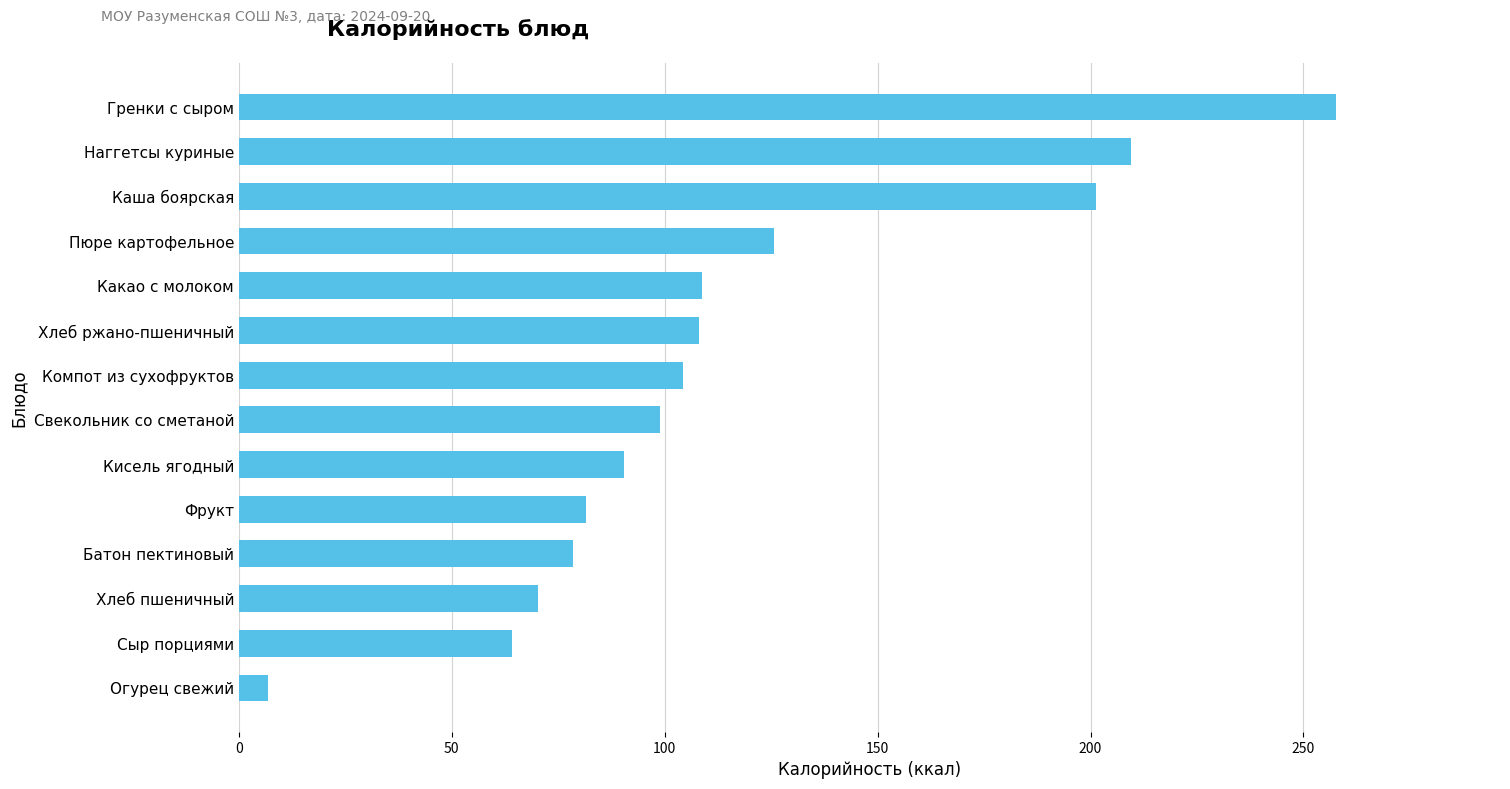

Is it true that the value at Свекольник со сметаной is 99.0?

True